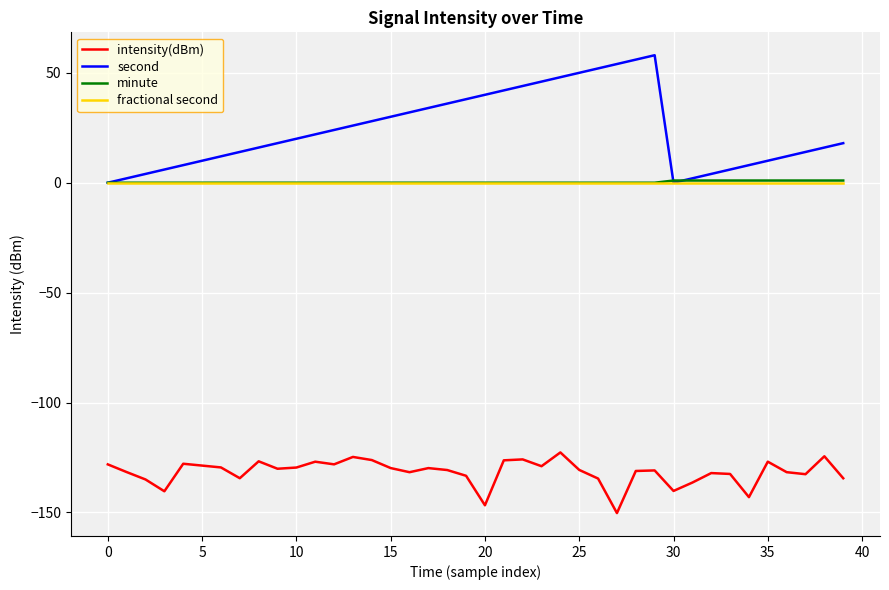

Which series has the widest spread of values?

second